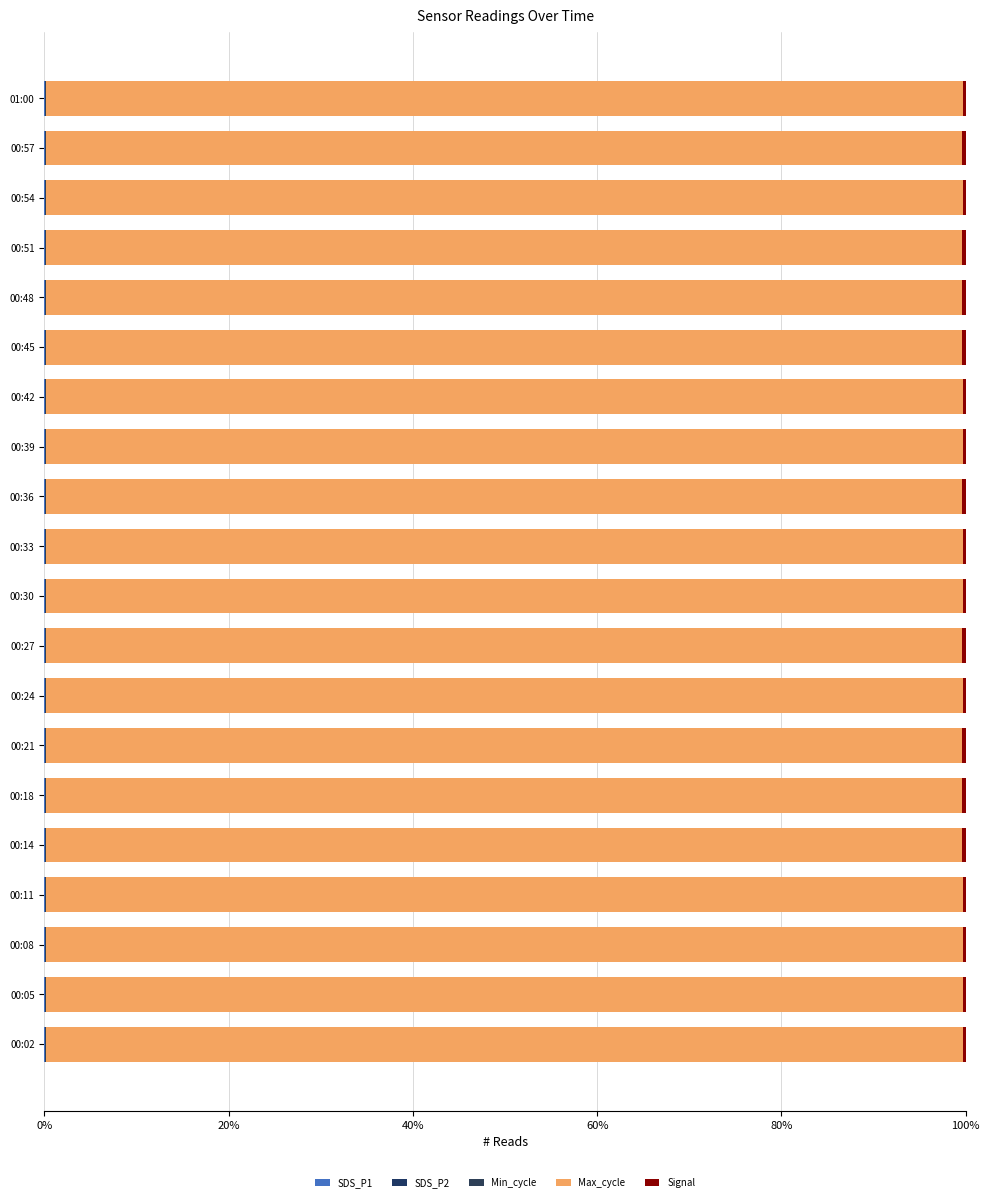

What is the sum of all SDS_P1 values?

0.4